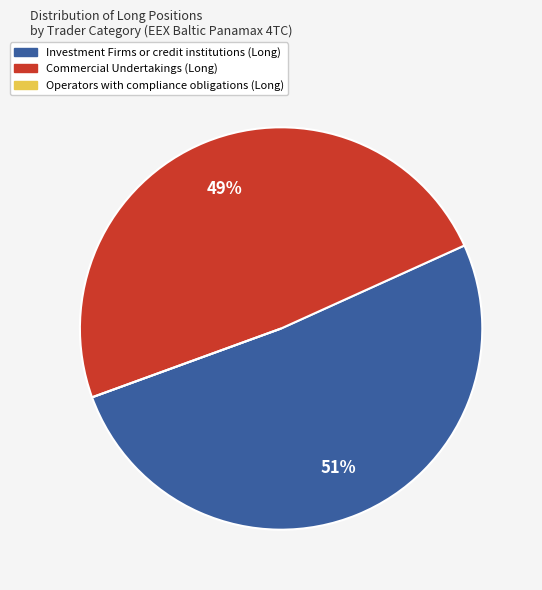

To the nearest percent, what is the average slice percentage?

33%